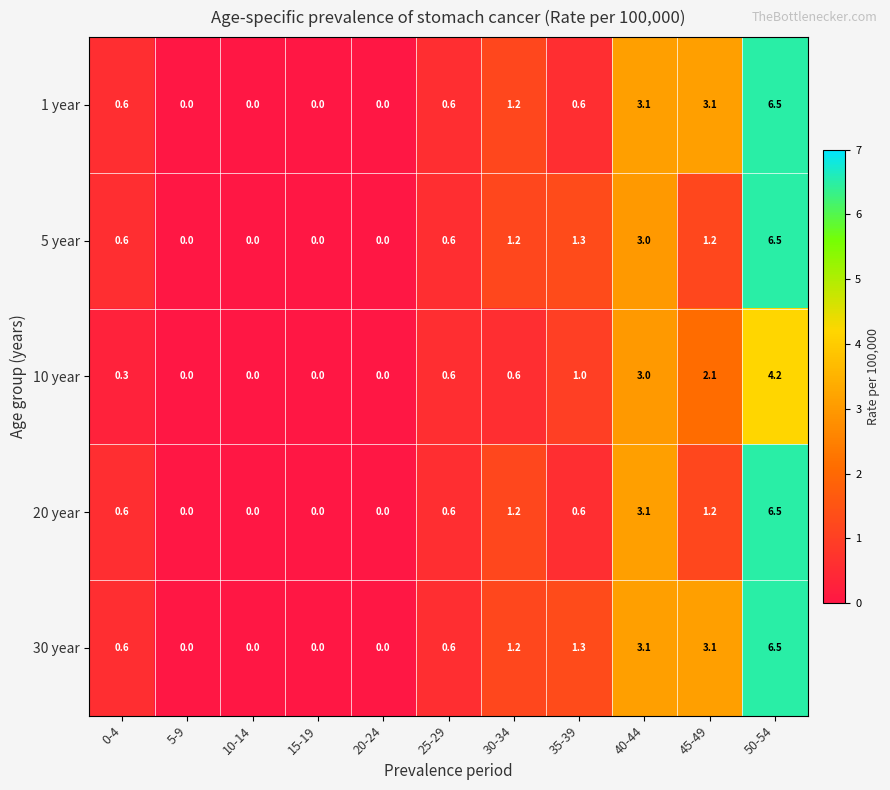

At which category does the chart reach its peak across all series?

50-54